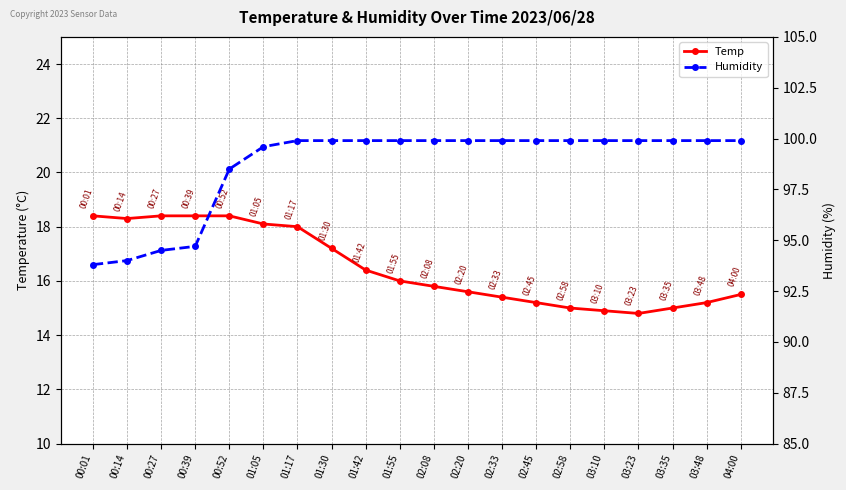

The Temp series shows 18.3 at 00:14. True or false?

True